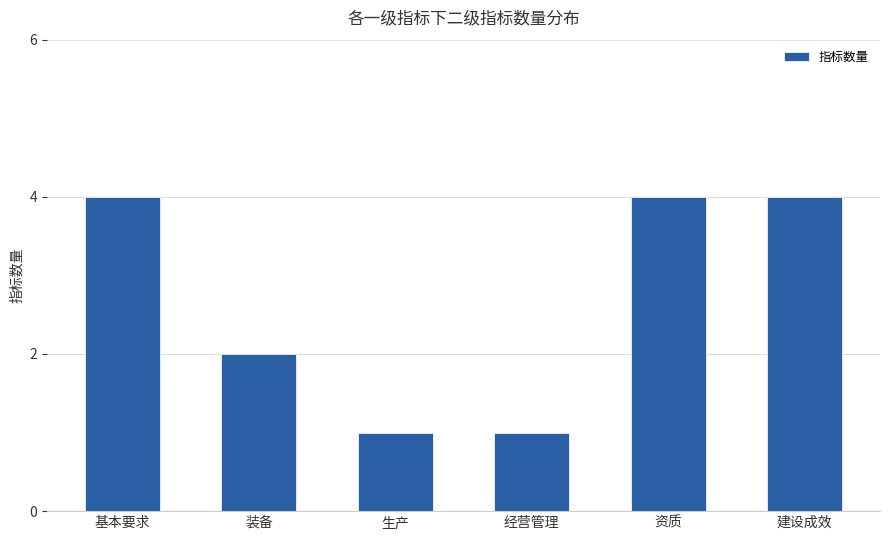

Which has a higher value, 装备 or 建设成效?

建设成效